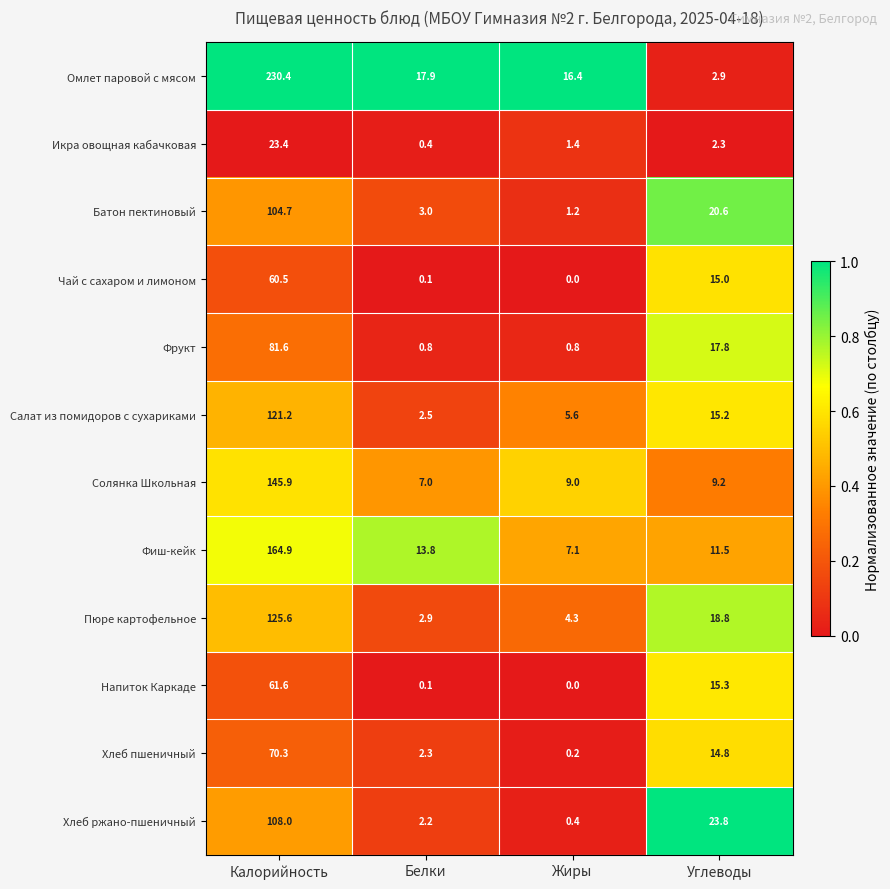

What is the total value across all series at Белки?

53.0